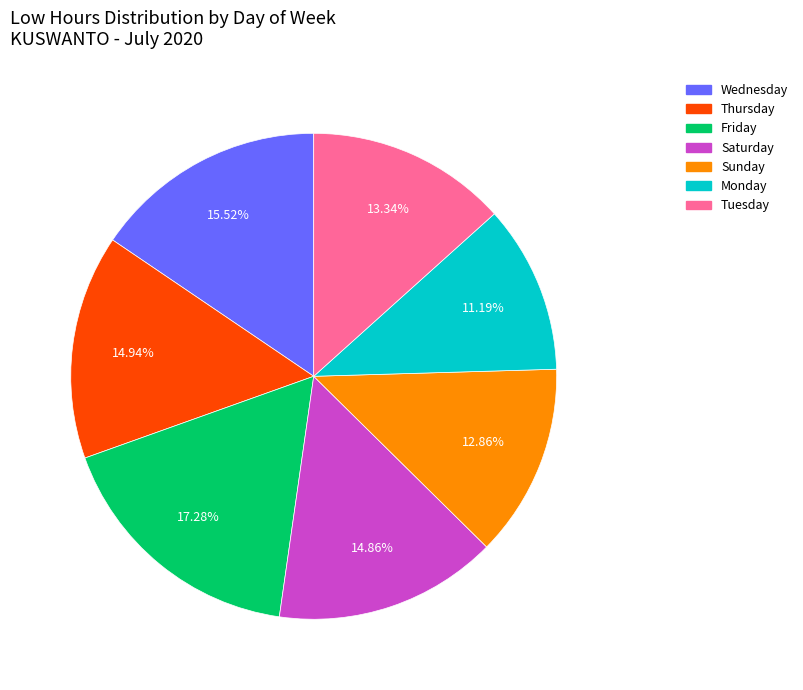

Does any single category account for the majority?

No